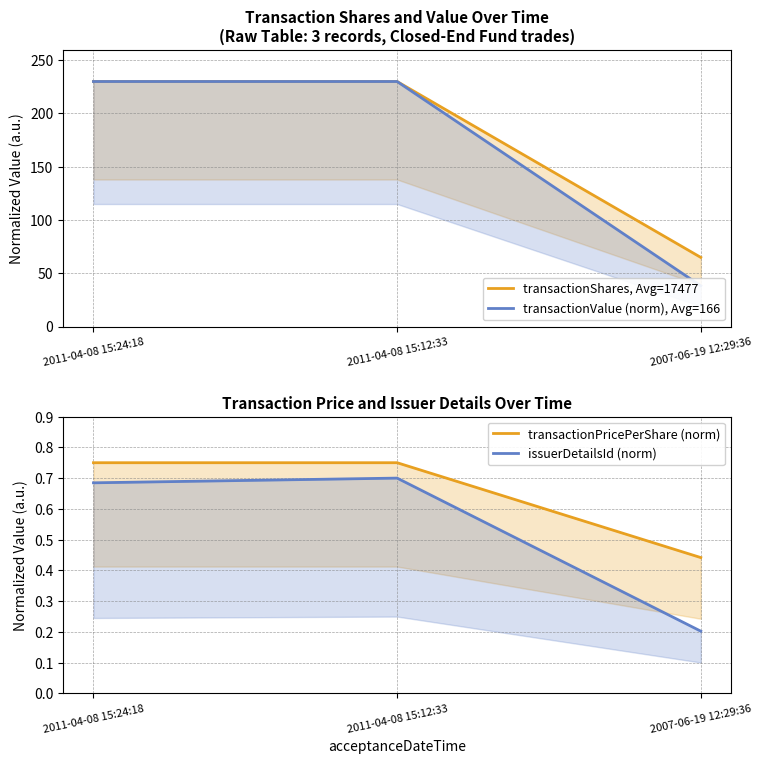

At which category is the sum across all series the highest?

2011-04-08 15:12:33